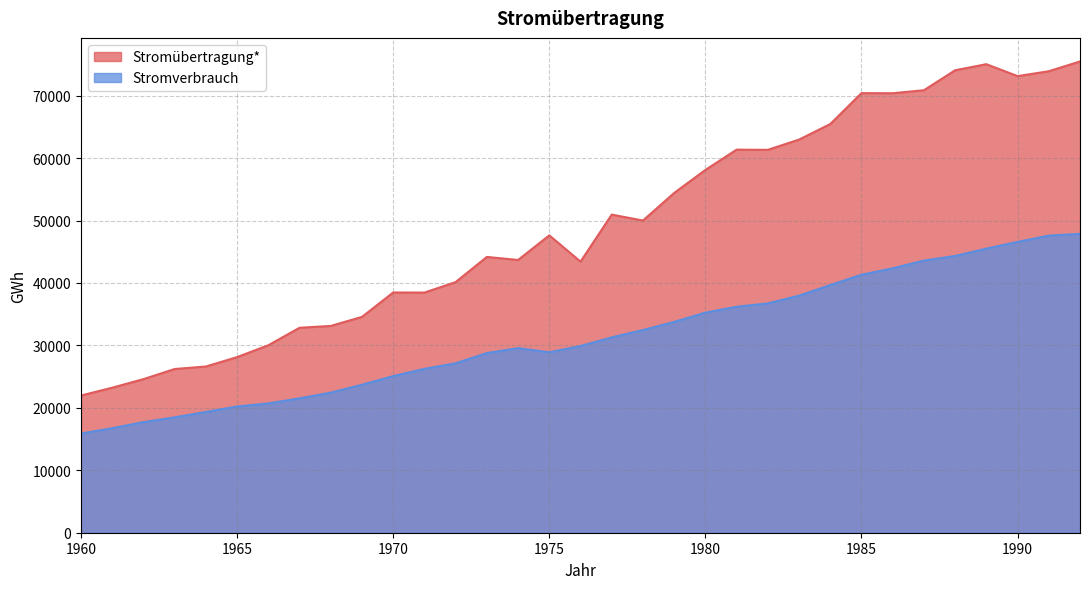

Between 1980 and 1990, which series saw the biggest shift?

Stromübertragung*